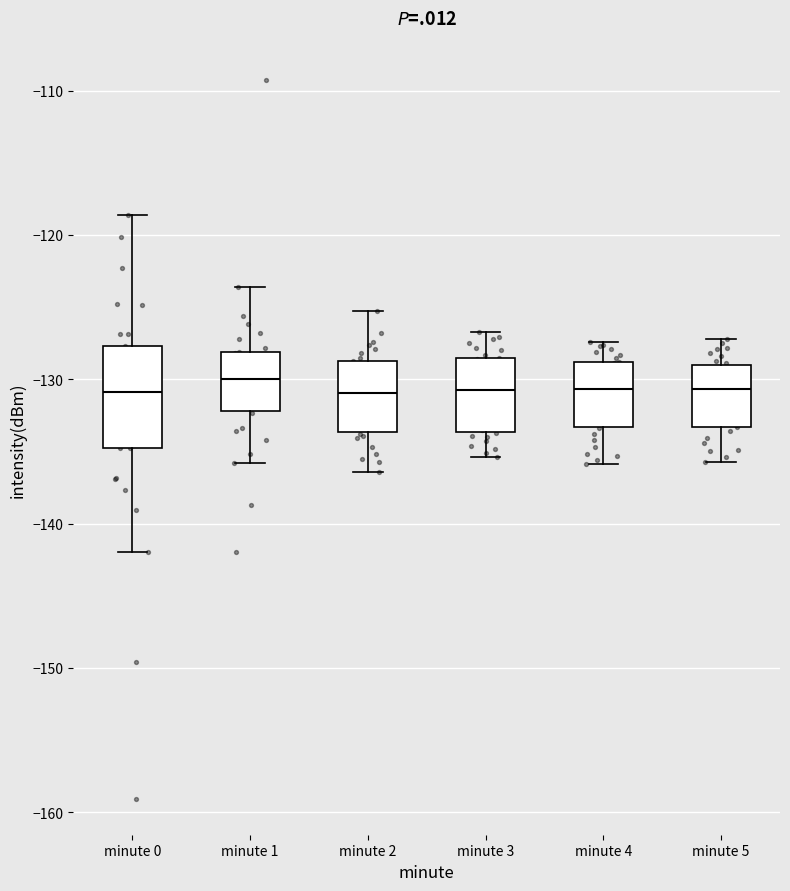

Which box is the tallest, from its lower edge to its upper edge?

minute 0